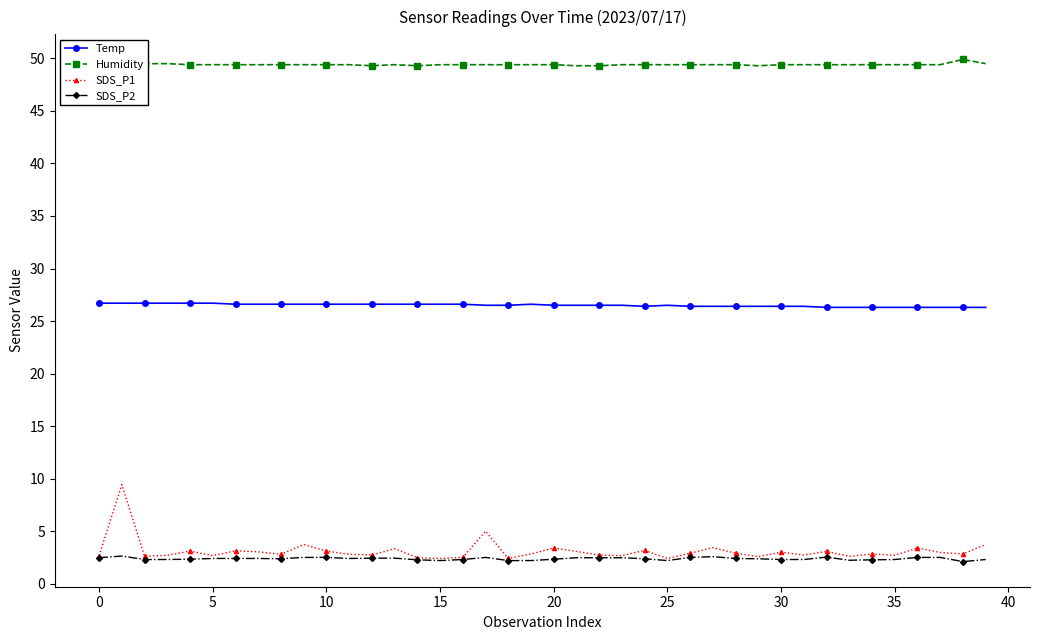

What is the average value of the Temp series?

26.5